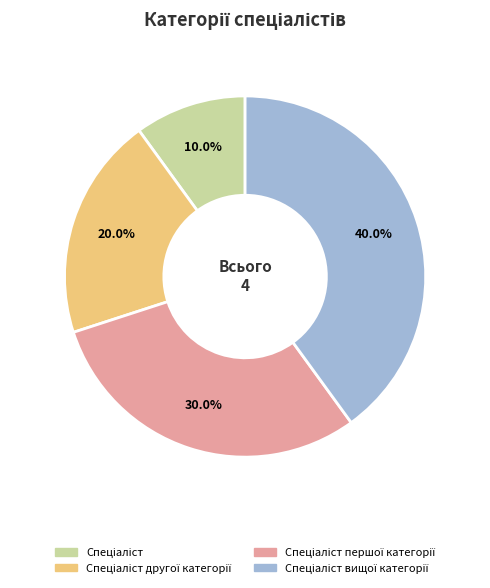

How many slices are in this pie chart?

4